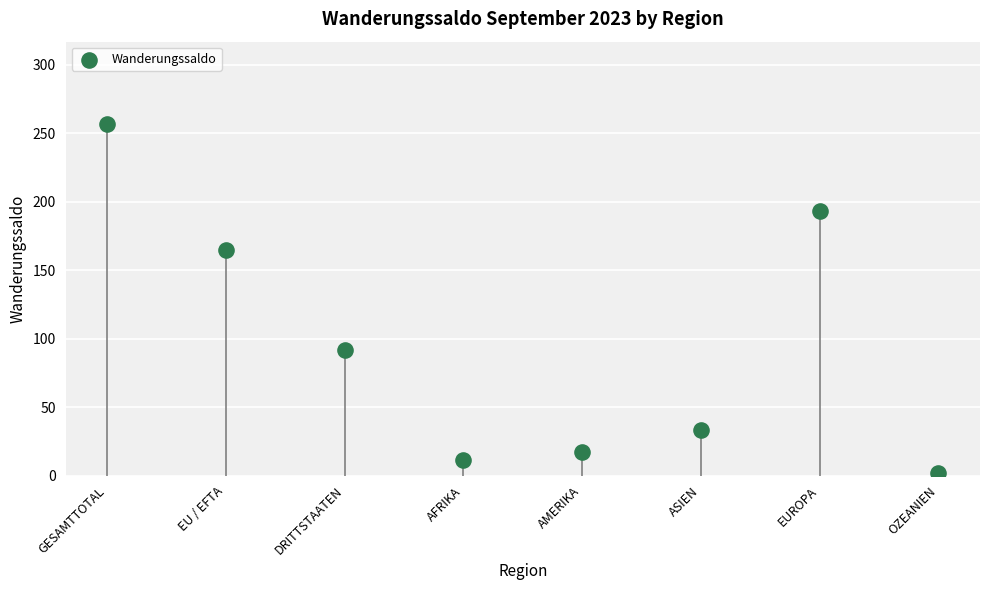

What is the average Y value?

96